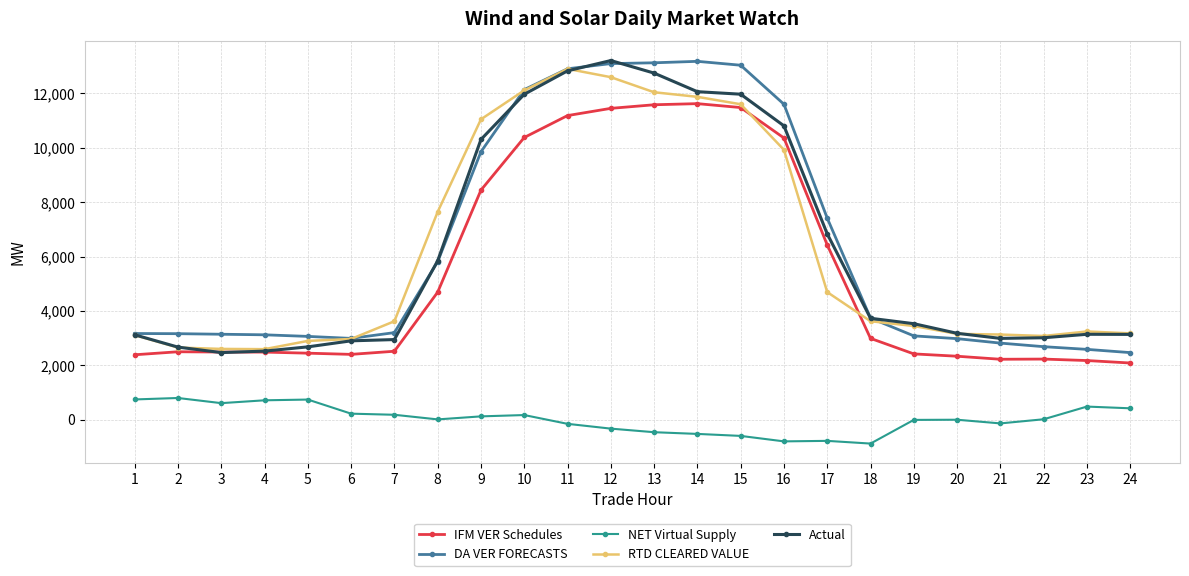

What is the maximum value shown in the chart?

13209.0